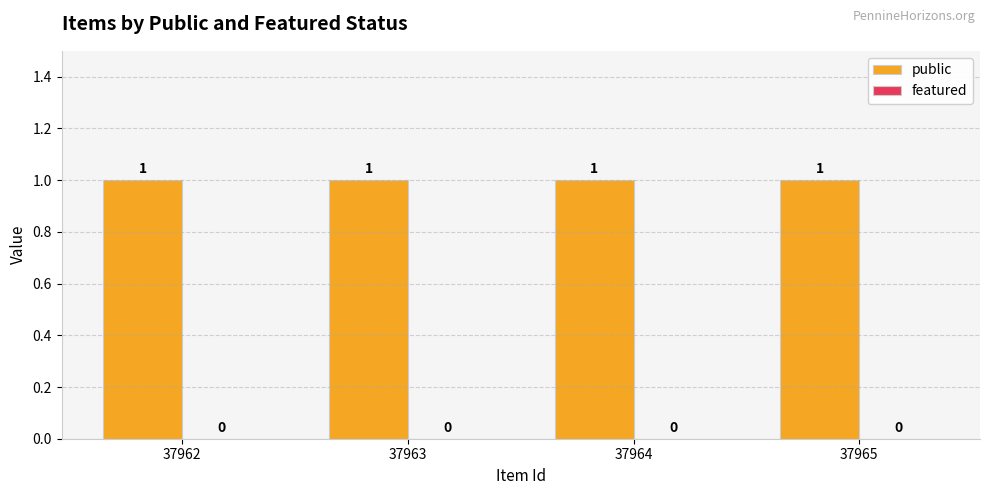

Which series has the largest range (max minus min)?

public